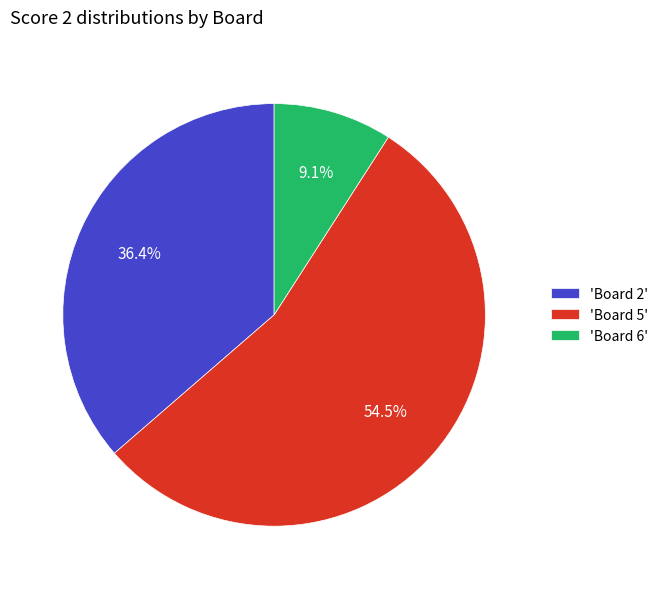

Is the sum of 'Board 6' and 'Board 2' greater than half?

No